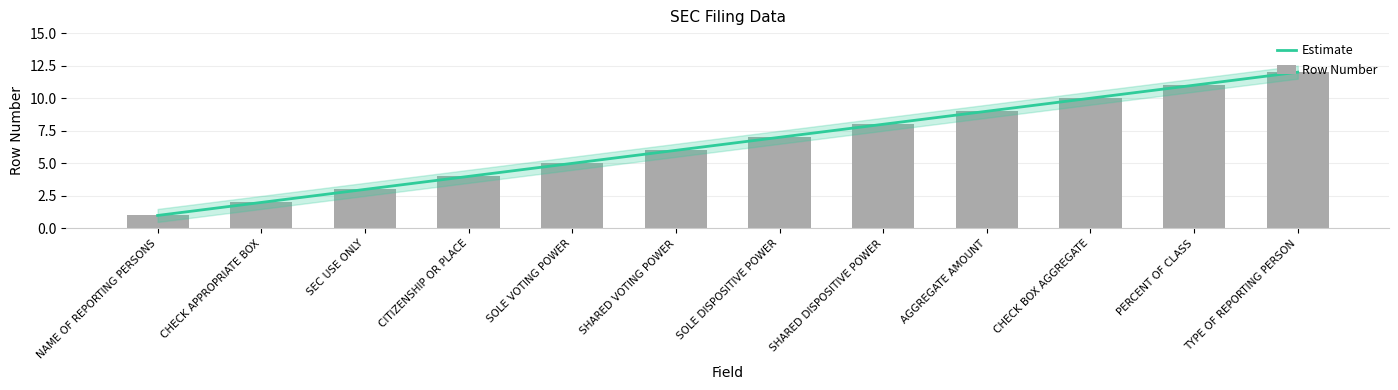

What is the ratio of the value at AGGREGATE AMOUNT to the value at CHECK BOX AGGREGATE?

0.9